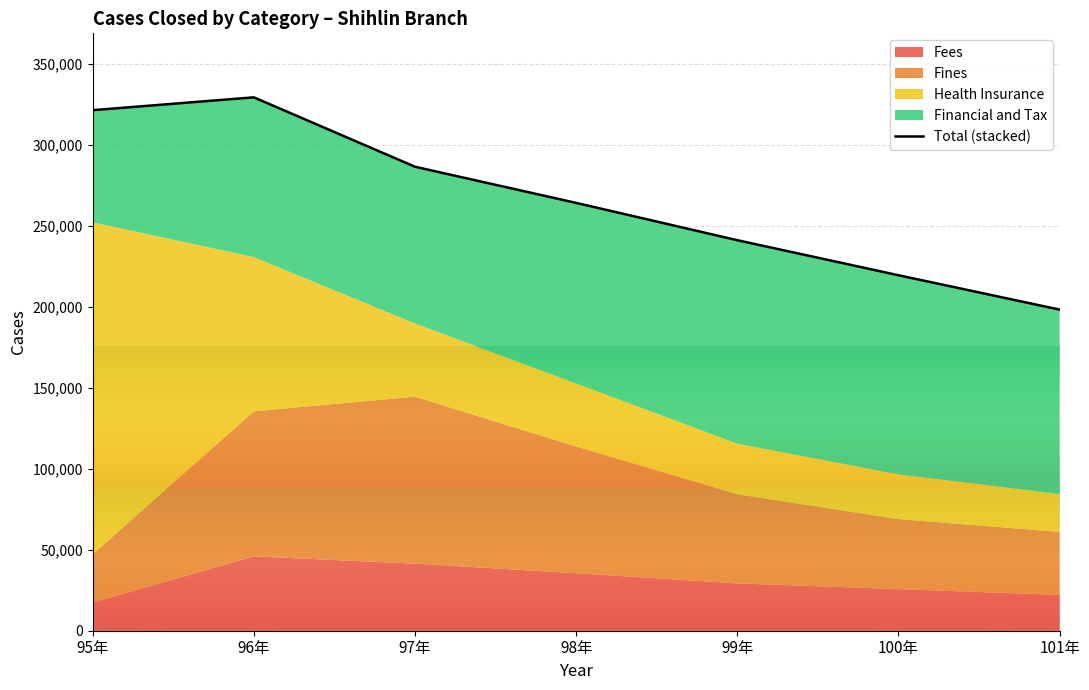

What is the label of the 3rd point from the left?

97年